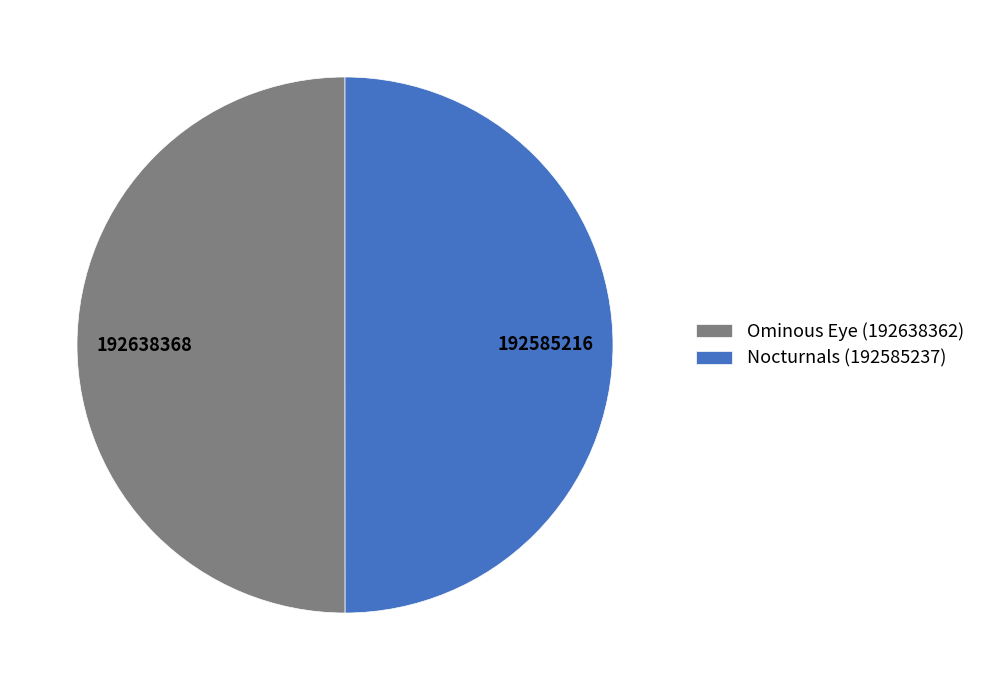

Count the number of slices in the pie.

2